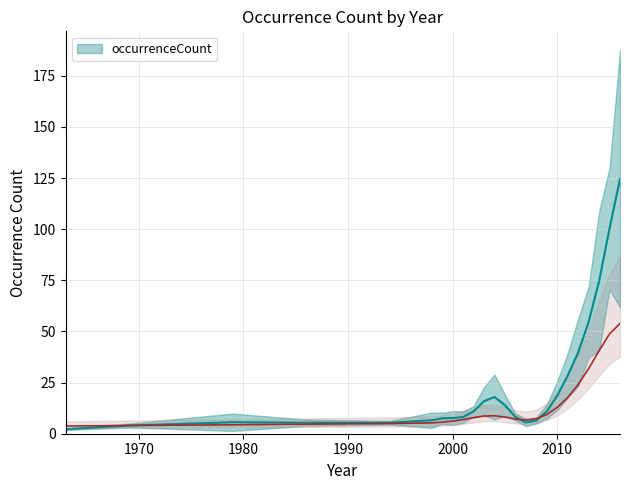

List the labels in order of value, smallest first.

1963, 1969, 1994, 1986, 2006, 2008, 2002, 2007, 1999, 2001, 2009, 2000, 1998, 2005, 1979, 2003, 2010, 2011, 2004, 2013, 2012, 2015, 2014, 2016